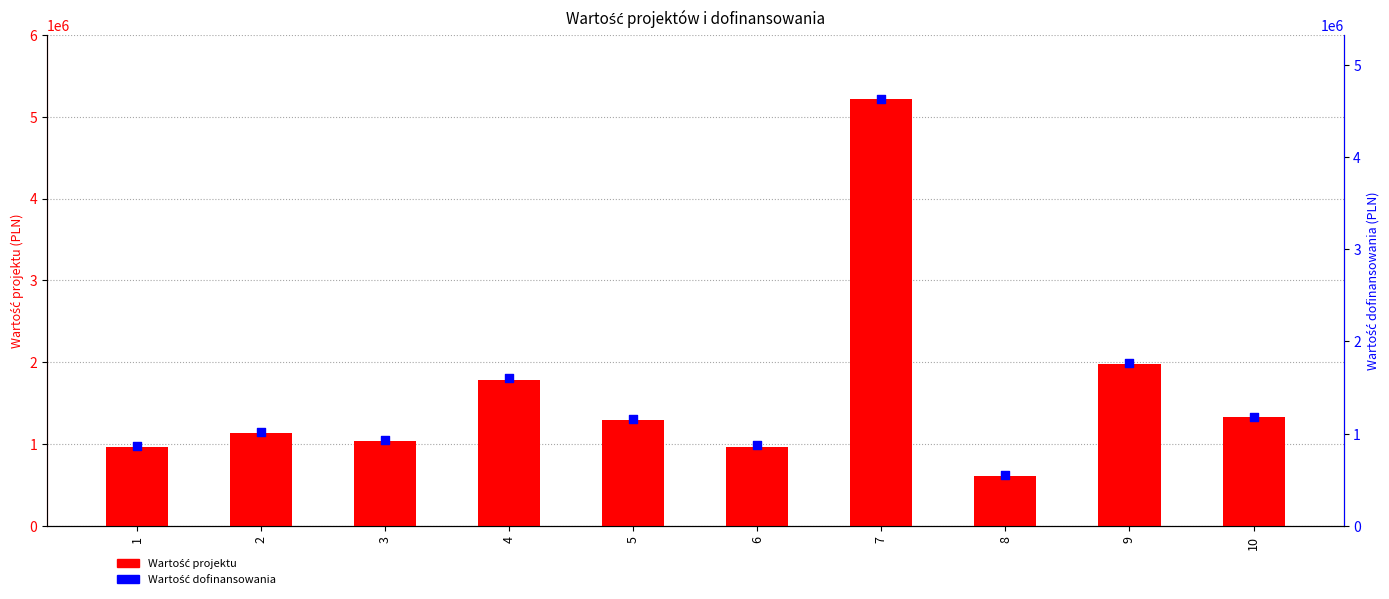

Which series reaches the maximum Y coordinate?

Wartość projektu